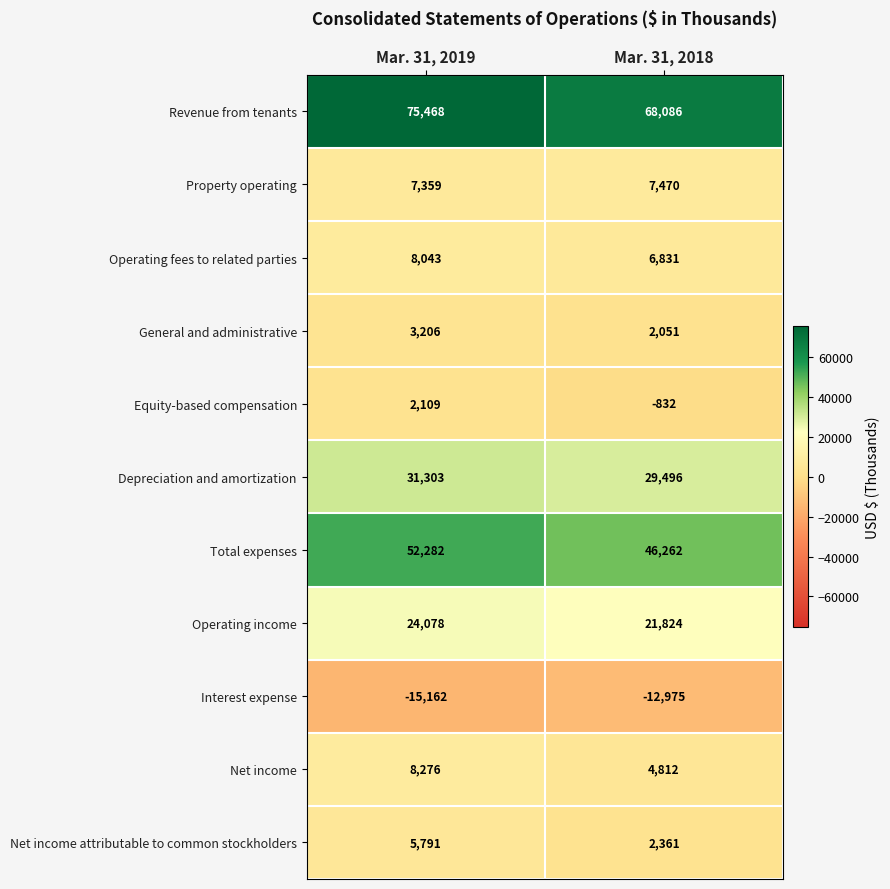

What is the difference between the highest and lowest values at Mar. 31, 2019?

90630